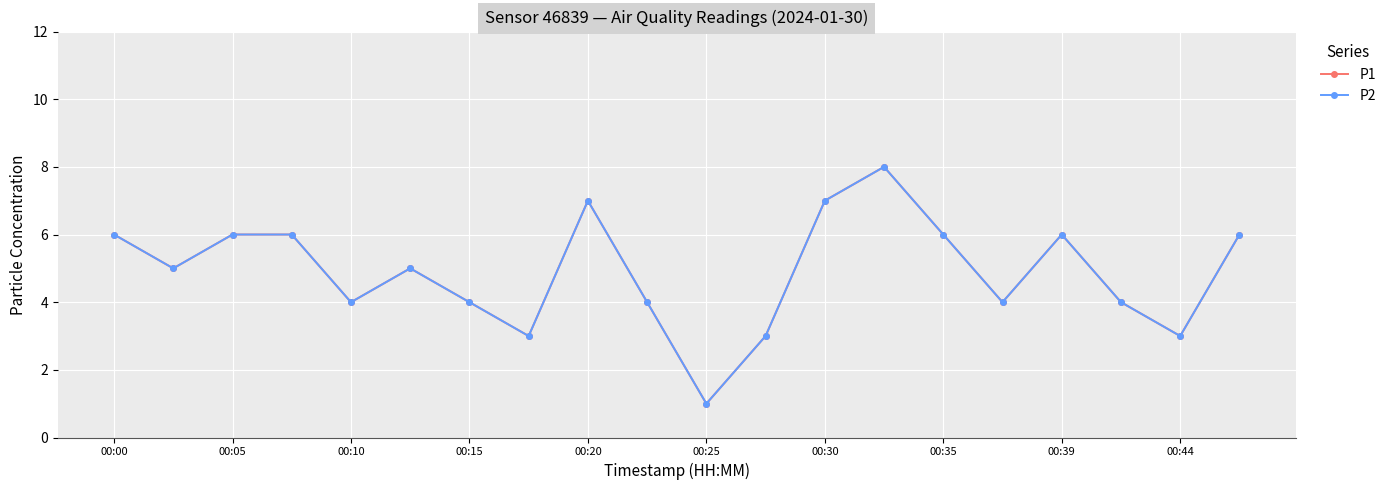

Is this an area chart (filled region under the line)?

No